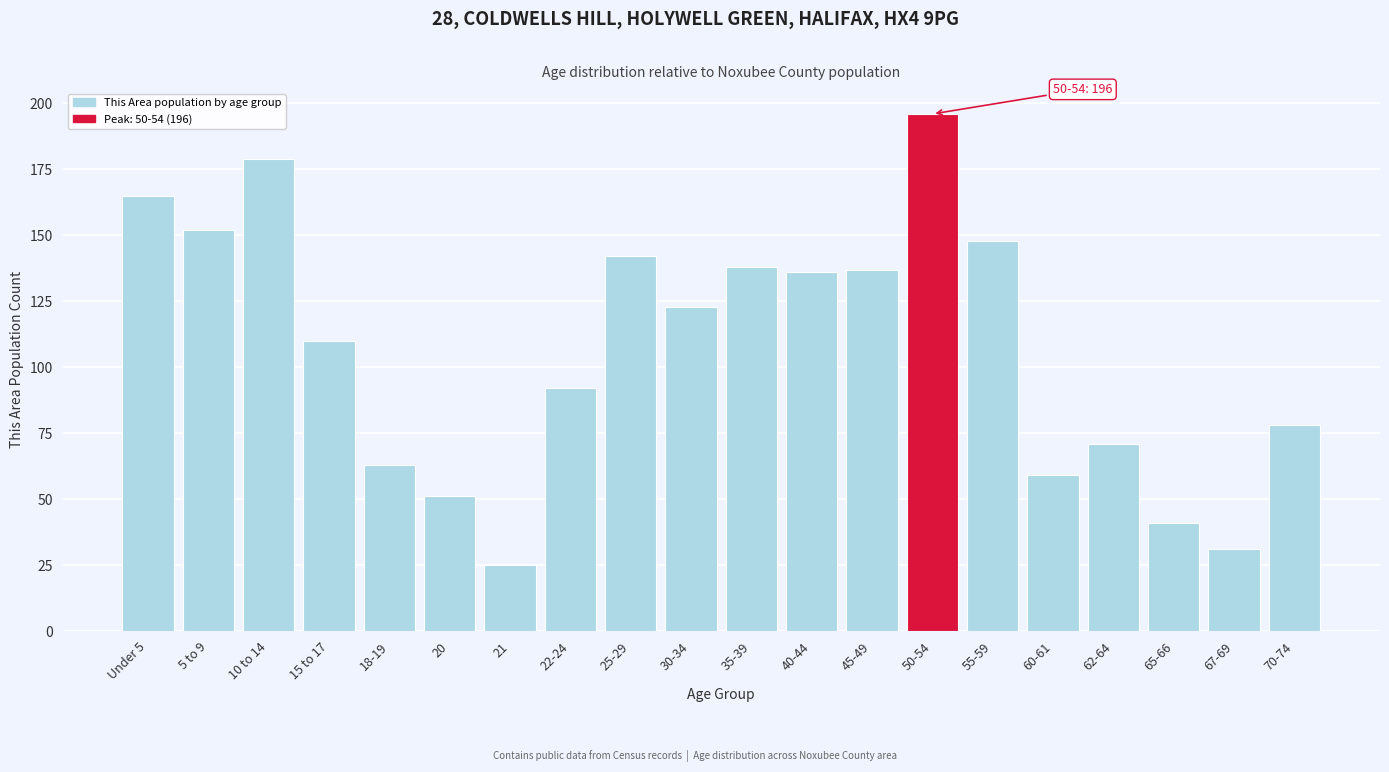

Reading left to right, list all the values displayed in this chart.

165	152	179	110	63	51	25	92	142	123	138	136	137	196	148	59	71	41	31	78